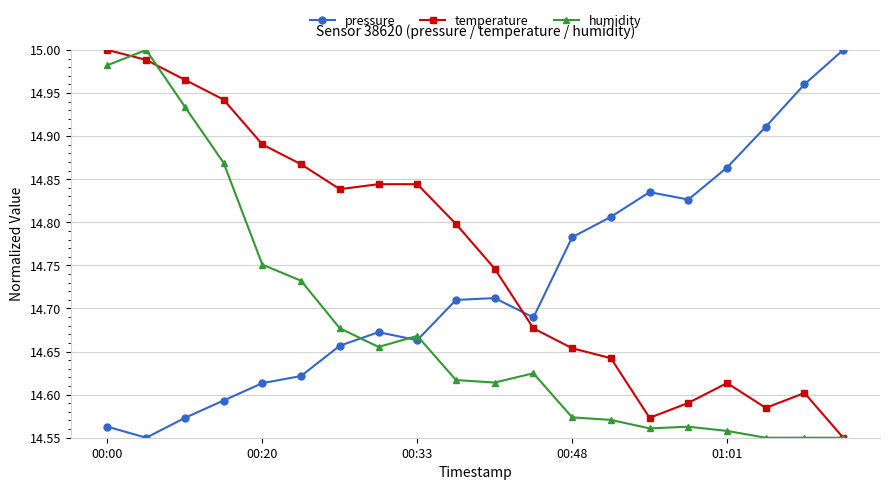

How many intersections are there between temperature and pressure?

1